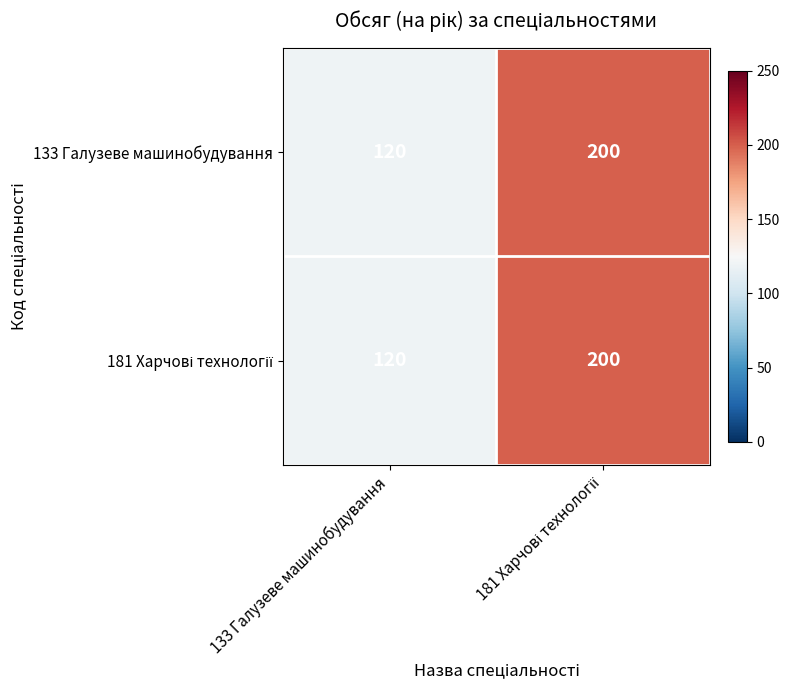

What is the lowest value of the 133 Галузеве машинобудування series?

120